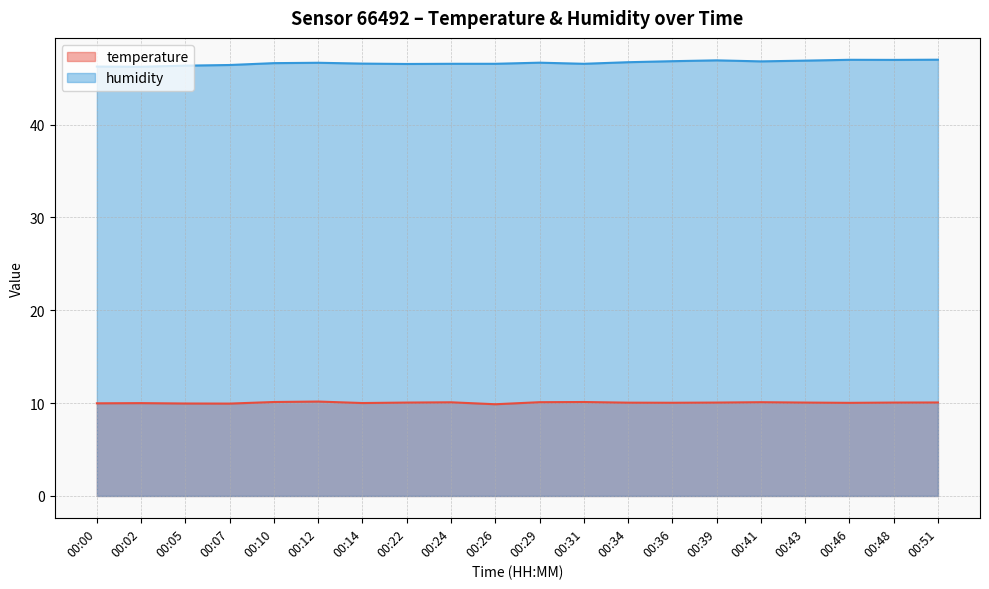

What is the value of the humidity point at the 15th from the left?

46.9